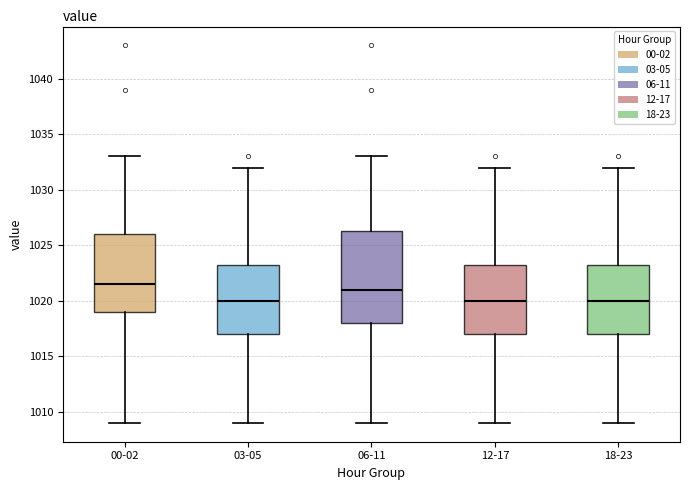

Reading left to right, transcribe this box plot: for each box, give where its median line is, the range the box spans, and where its two whiskers end, as read against the y-axis. The values are not printed on the chart, so give them approximately, as read against the axis.

00-02: median 1021.5, box 1019.0 to 1026.0, whiskers 1009.0 to 1033.0
03-05: median 1020.0, box 1017.0 to 1023.5, whiskers 1009.0 to 1032.0
06-11: median 1021.0, box 1018.0 to 1026.5, whiskers 1009.0 to 1033.0
12-17: median 1020.0, box 1017.0 to 1023.5, whiskers 1009.0 to 1032.0
18-23: median 1020.0, box 1017.0 to 1023.5, whiskers 1009.0 to 1032.0